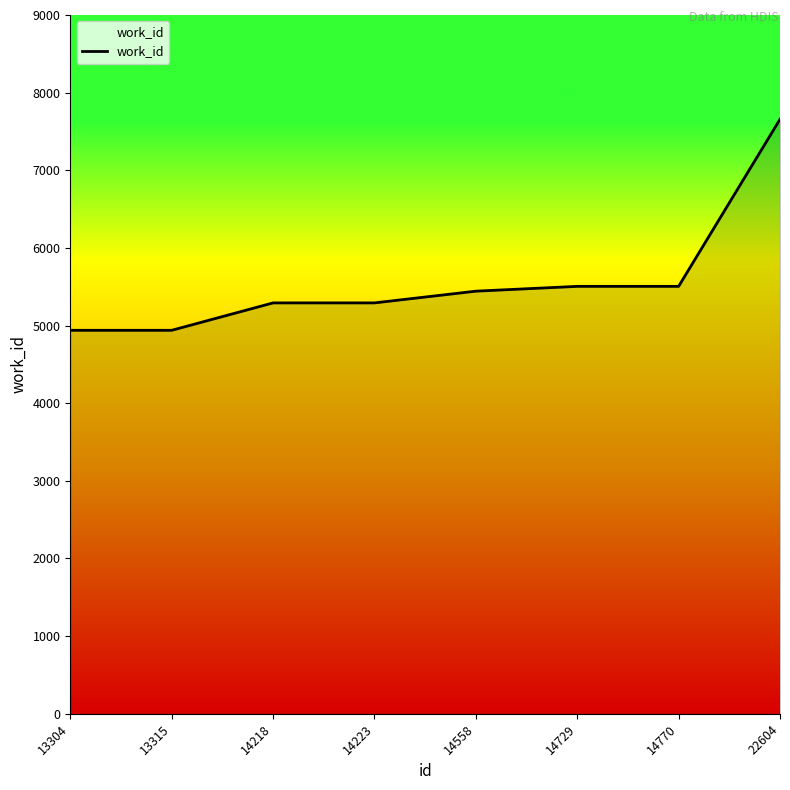

Rank the categories by value from highest to lowest.

22604, 14729, 14770, 14558, 14218, 14223, 13304, 13315